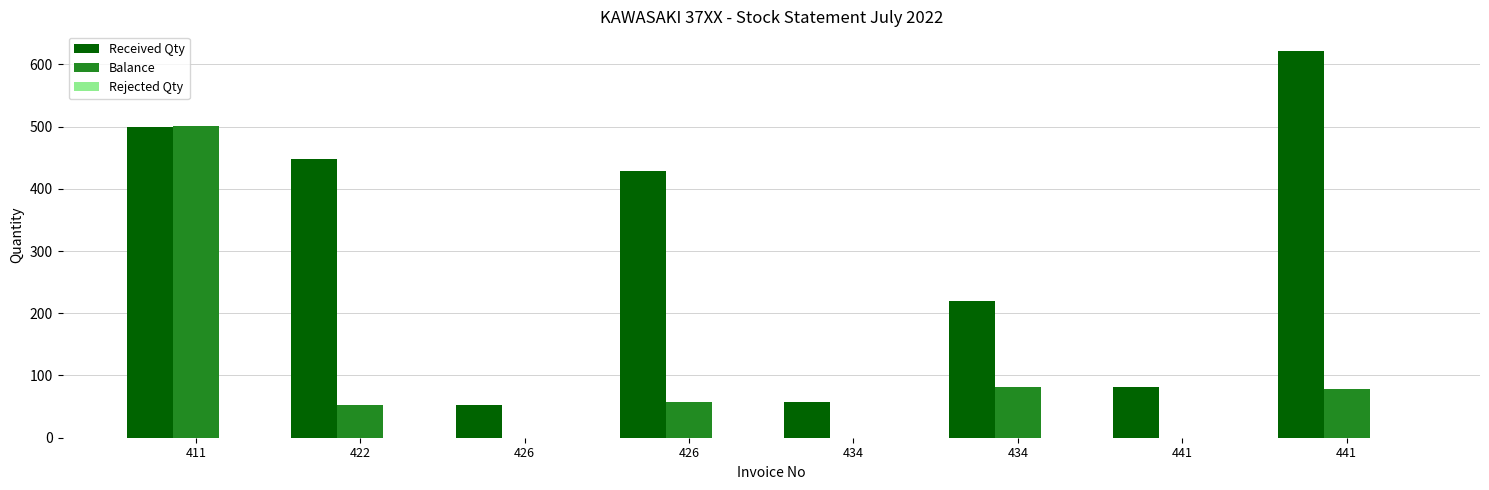

Reading left to right, list all the values displayed in this chart.

Received Qty: 500	448	53	429	57	219	81	622
Balance: 501	53	0	57	0	81	0	79
Rejected Qty: 0	0	0	0	0	0	0	0